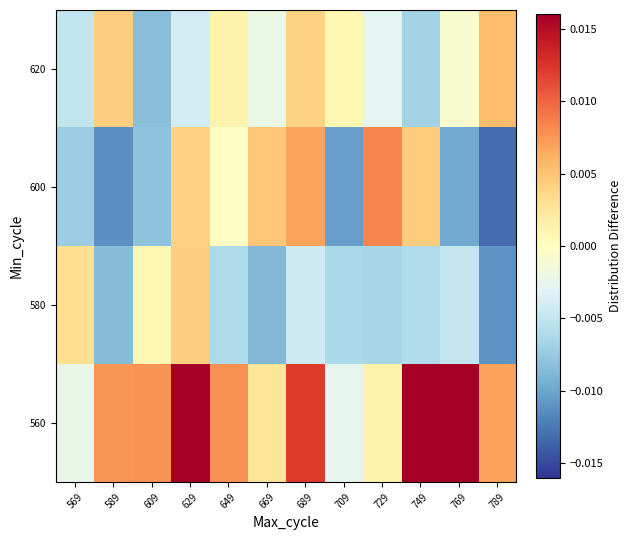

At 609, list the series in order from smallest to largest.

620, 600, 580, 560